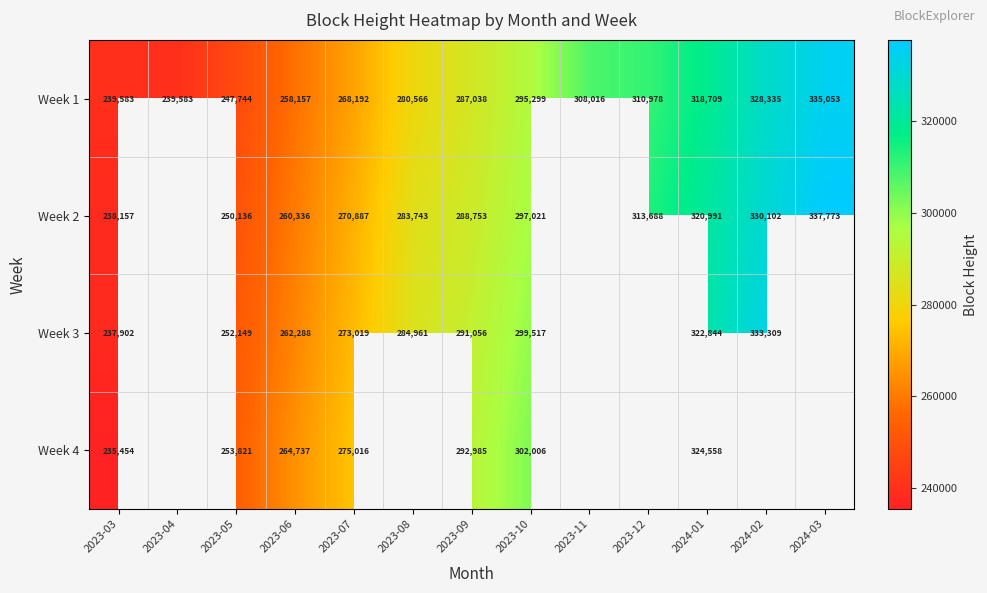

What is the approximate value of Week 1 at 2023-04?

239583